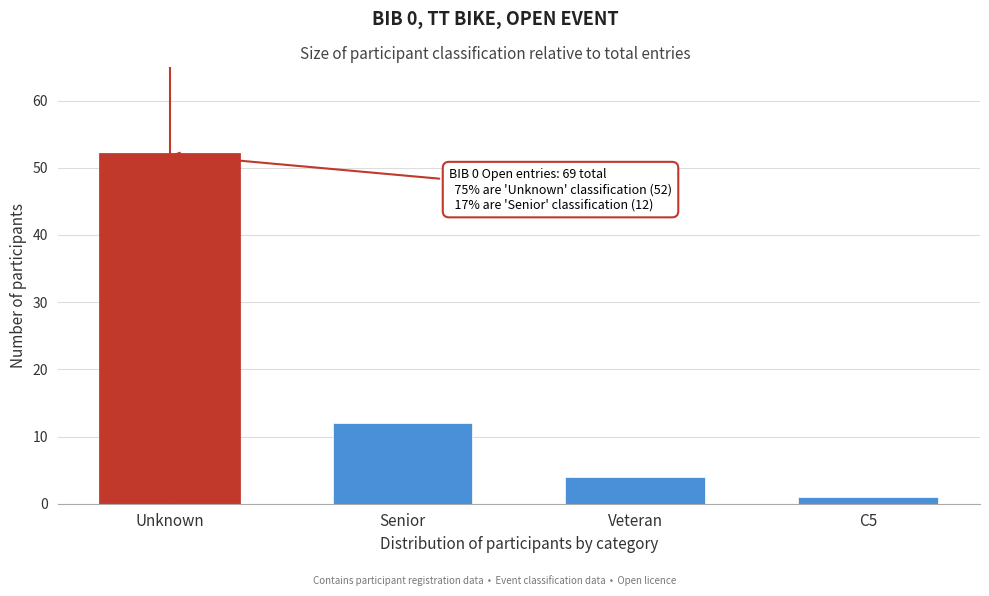

Reading left to right, transcribe all the data shown in this chart.

Unknown=52	Senior=12	Veteran=4	C5=1